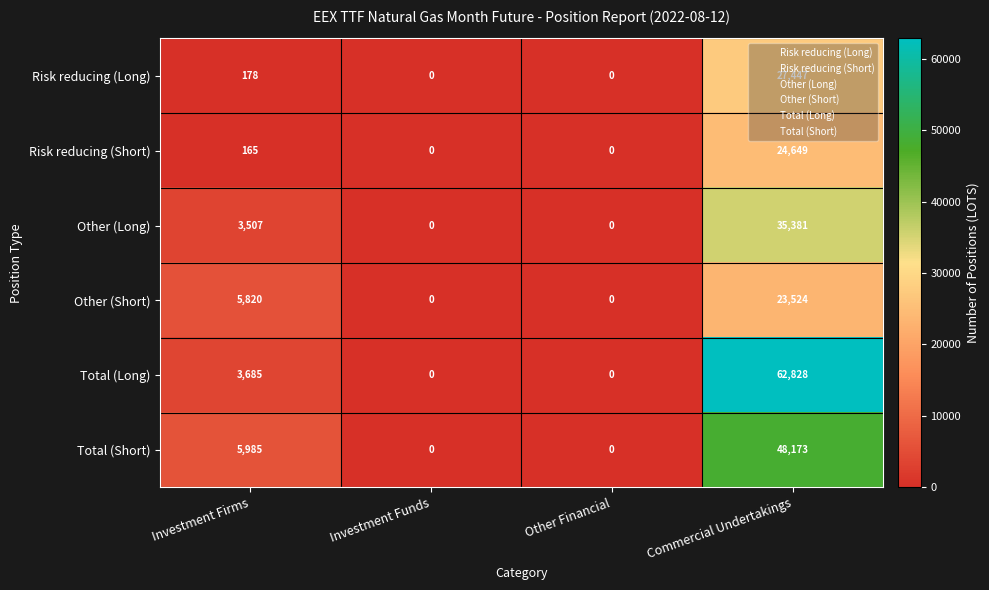

What is the sum of all Other (Long) values?

38888